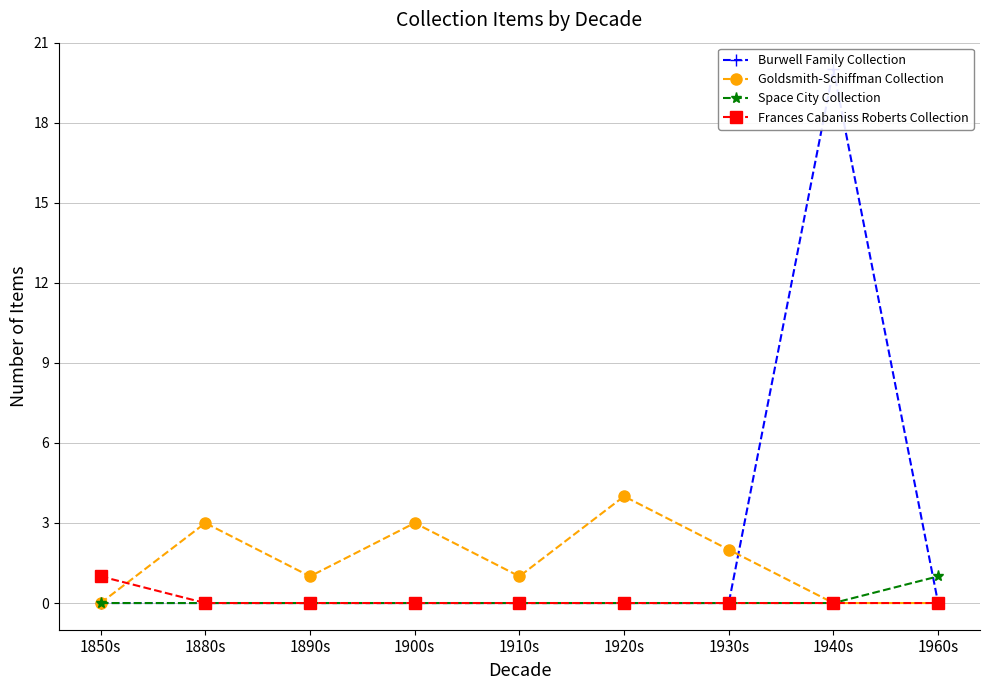

What is the sum of all Frances Cabaniss Roberts Collection values?

1